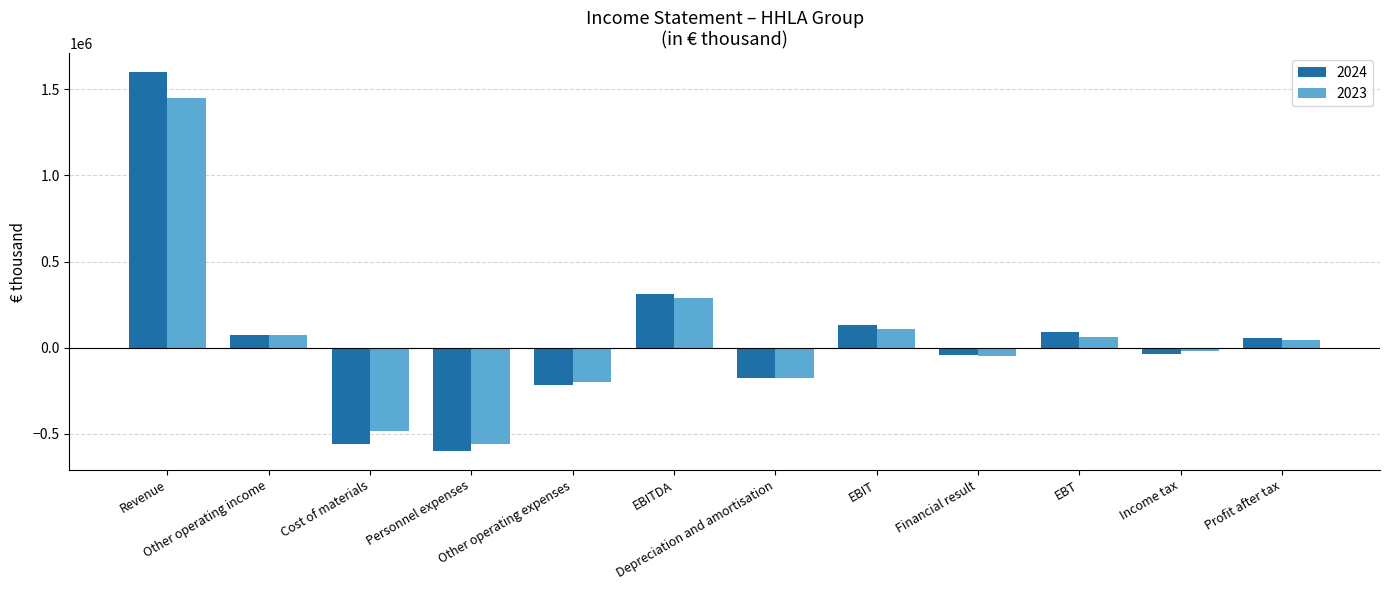

What is the difference between the second highest and second lowest values in the 2024 series?

865605